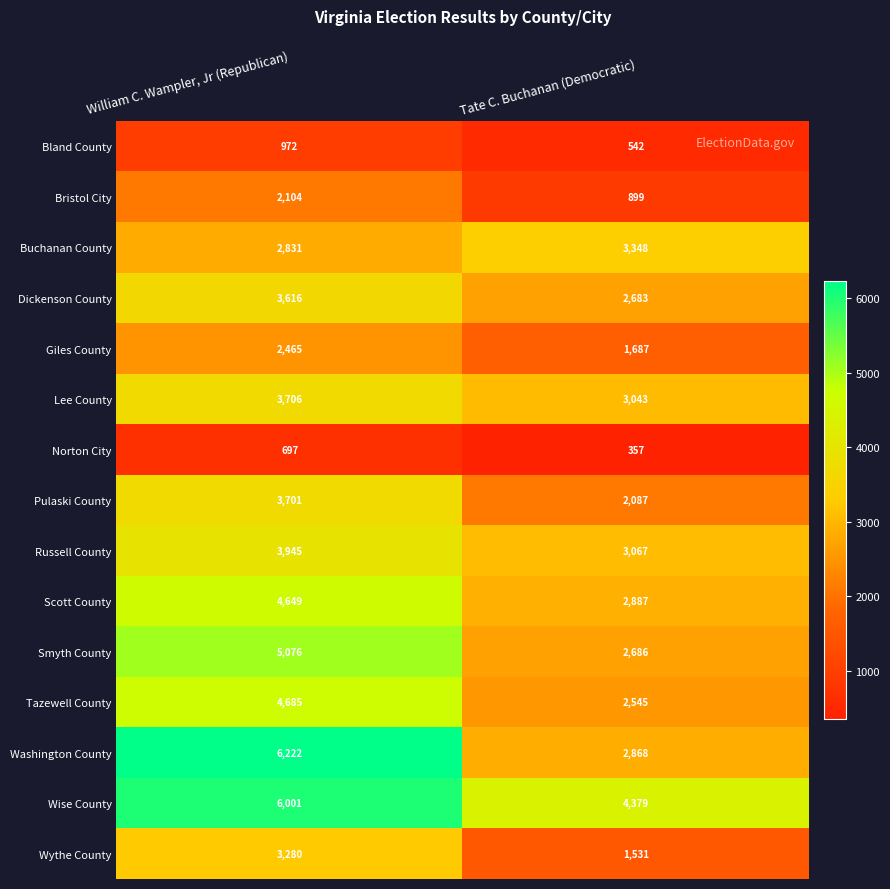

What is the difference between the maximum and minimum values in the Buchanan County series?

517